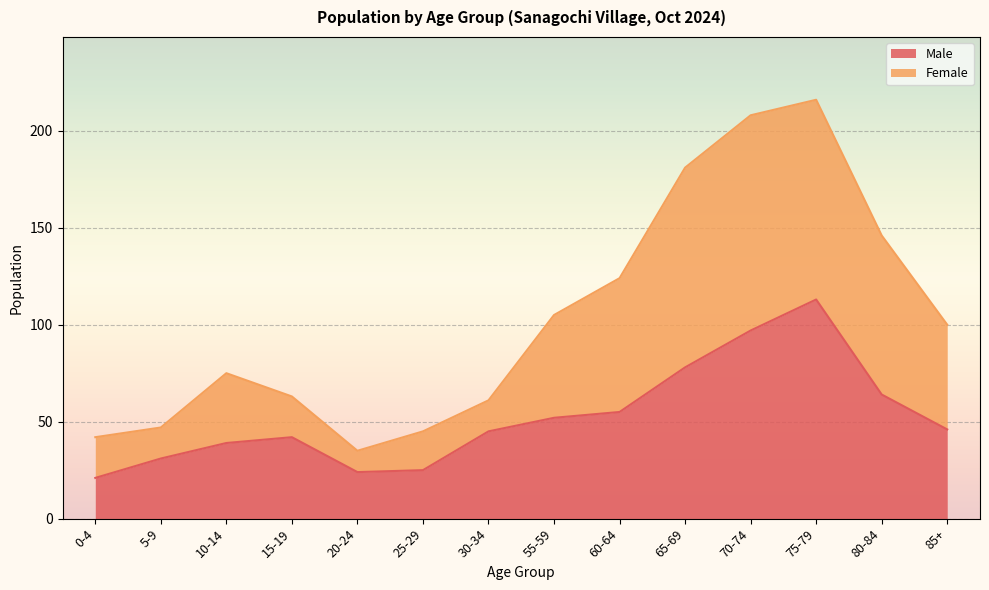

What is the total value across all series at 5-9?

47